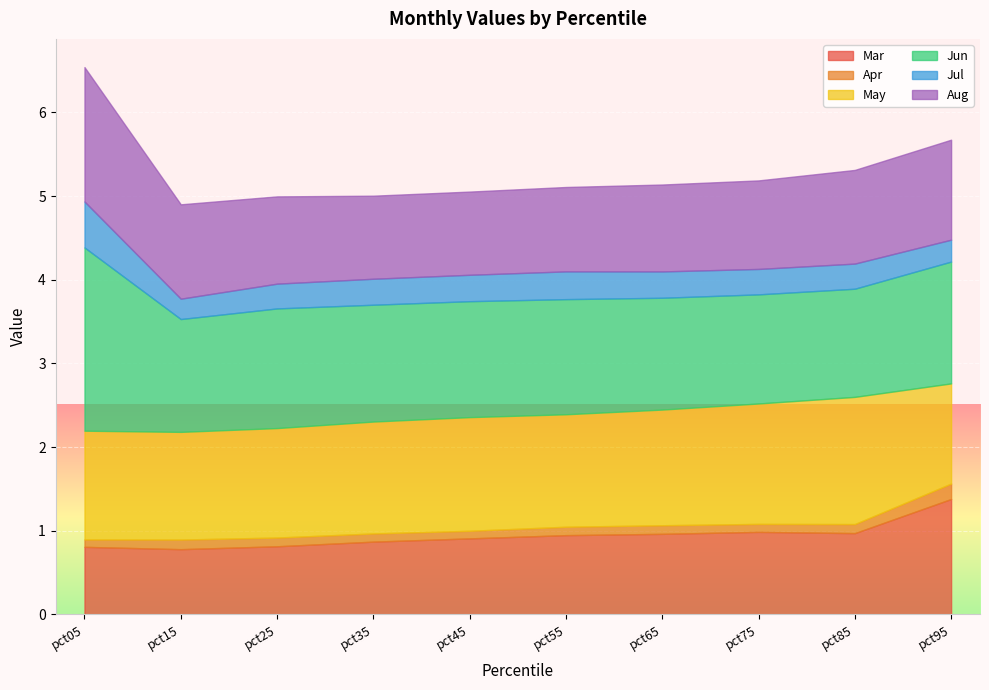

Reading left to right, extract all data points from this chart.

Mar: pct05=0.8	pct15=0.8	pct25=0.8	pct35=0.9	pct45=0.9	pct55=0.9	pct65=1.0	pct75=1.0	pct85=1.0	pct95=1.4
Apr: pct05=0.1	pct15=0.1	pct25=0.1	pct35=0.1	pct45=0.1	pct55=0.1	pct65=0.1	pct75=0.1	pct85=0.1	pct95=0.2
May: pct05=1.3	pct15=1.3	pct25=1.3	pct35=1.3	pct45=1.4	pct55=1.3	pct65=1.4	pct75=1.4	pct85=1.5	pct95=1.2
Jun: pct05=2.2	pct15=1.3	pct25=1.4	pct35=1.4	pct45=1.4	pct55=1.4	pct65=1.3	pct75=1.3	pct85=1.3	pct95=1.5
Jul: pct05=0.5	pct15=0.2	pct25=0.3	pct35=0.3	pct45=0.3	pct55=0.3	pct65=0.3	pct75=0.3	pct85=0.3	pct95=0.3
Aug: pct05=1.6	pct15=1.1	pct25=1.0	pct35=1.0	pct45=1.0	pct55=1.0	pct65=1.0	pct75=1.1	pct85=1.1	pct95=1.2